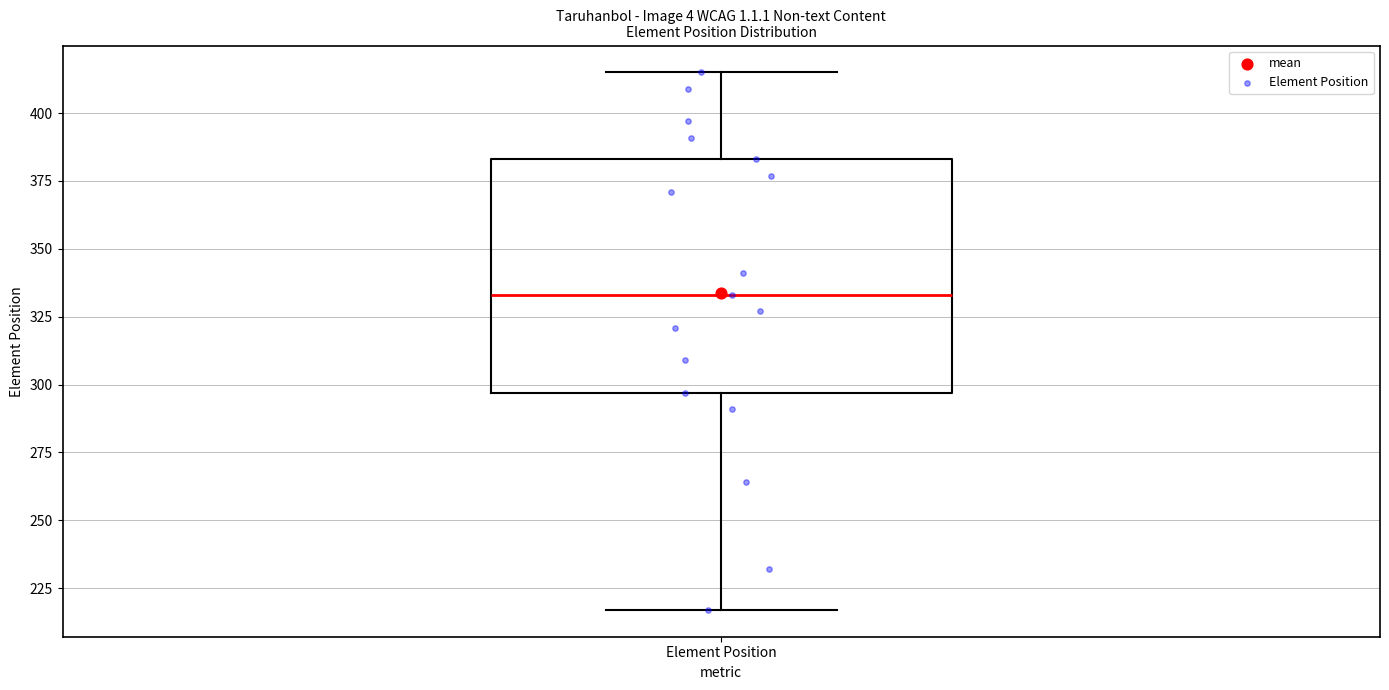

Transcribe this box plot: give where the median line is, the range the box spans, and where the two whiskers end, as read against the y-axis. The values are not printed on the chart, so give them approximately, as read against the axis.

median 335, box 295 to 385, whiskers 215 to 415